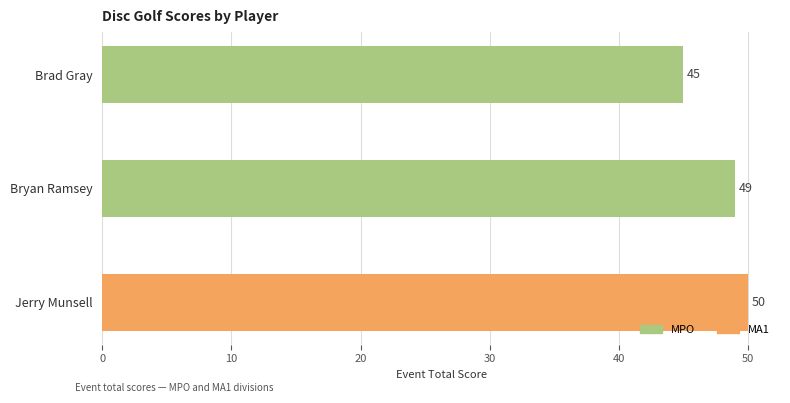

Which category has the highest value in the event_relative_score series?

Jerry Munsell